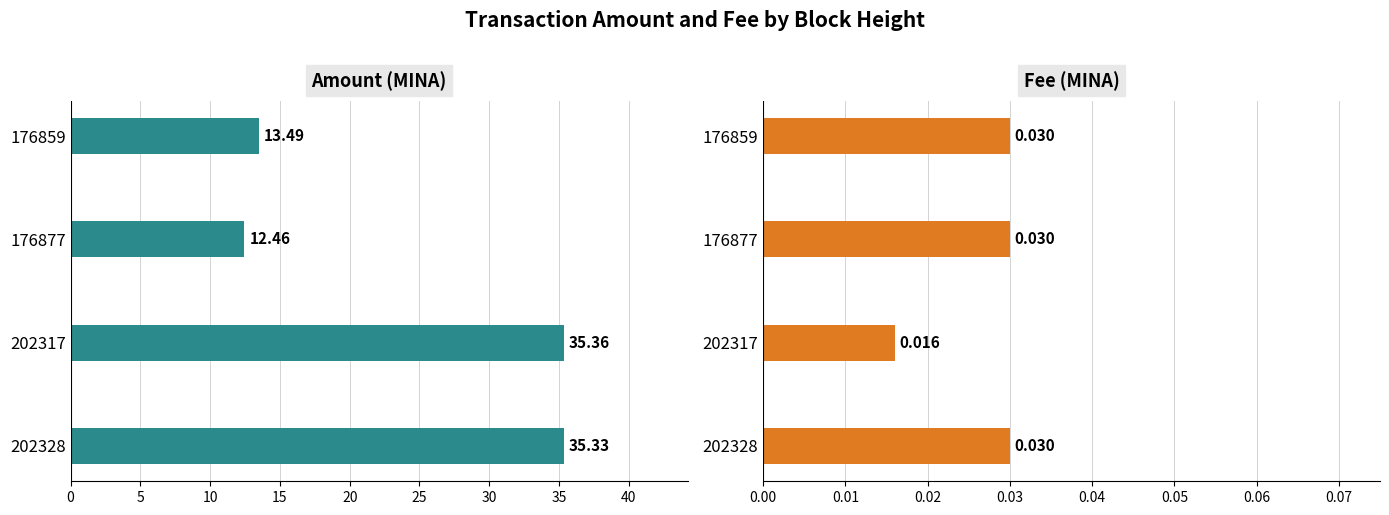

The Amount series shows 15.5 at 202328. True or false?

False